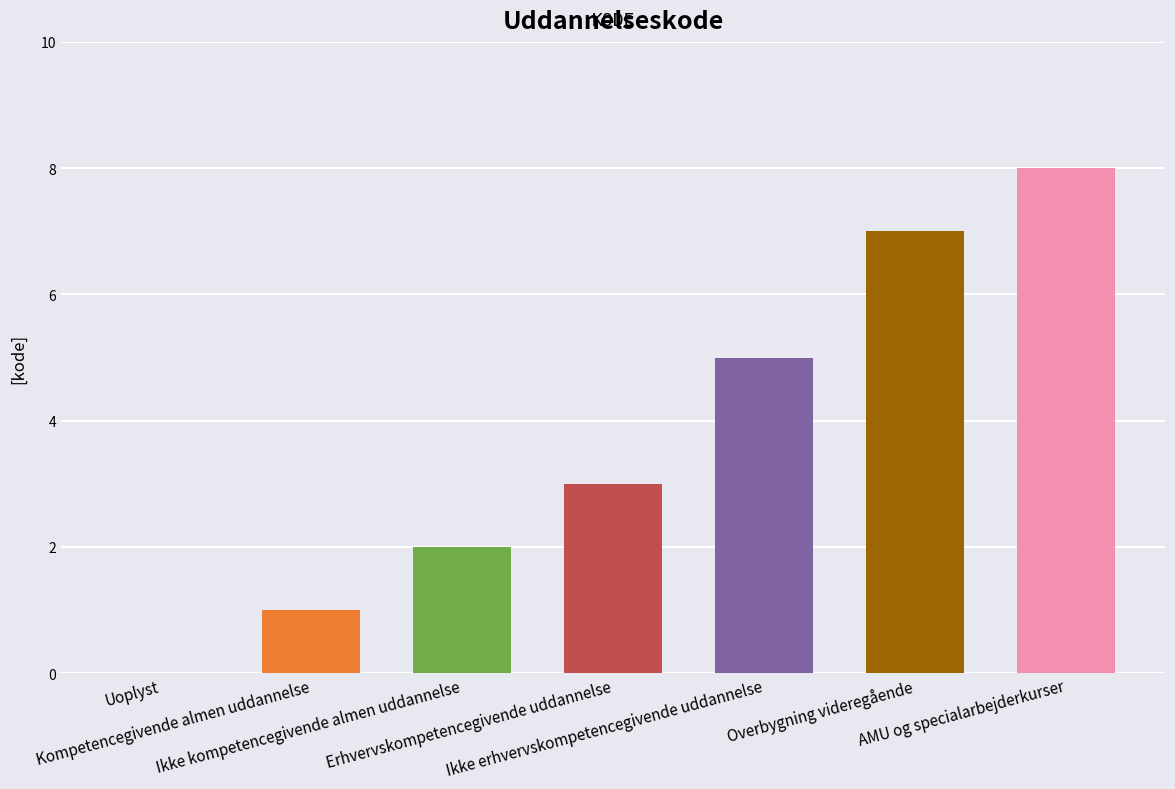

What is the change in value from Erhvervskompetencegivende uddannelse to Ikke erhvervskompetencegivende uddannelse?

+2